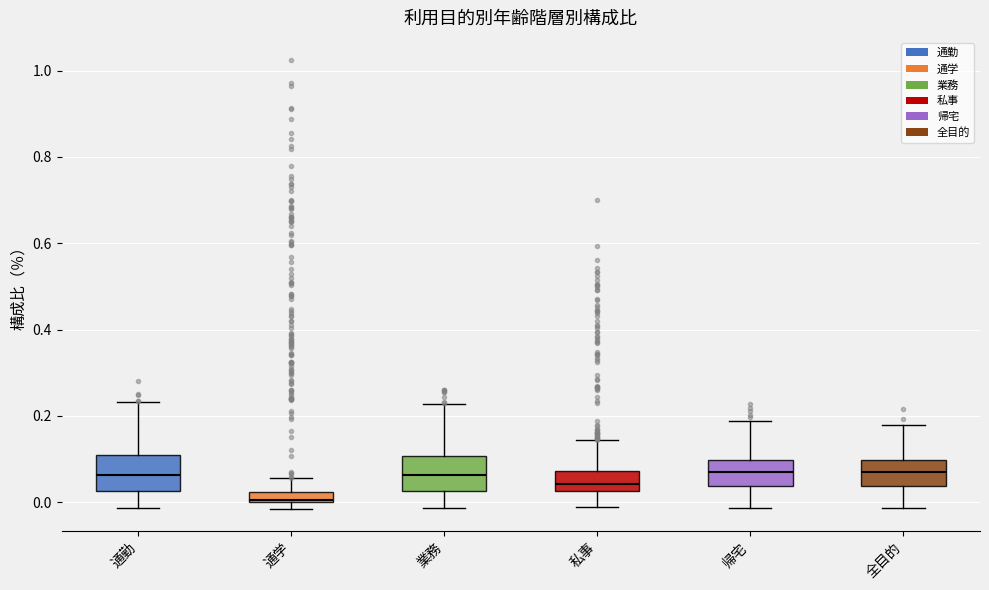

Where is the lower edge of the box for 通勤 on the y-axis? The values are not printed on the chart, so give them approximately, as read against the axis.

0.02